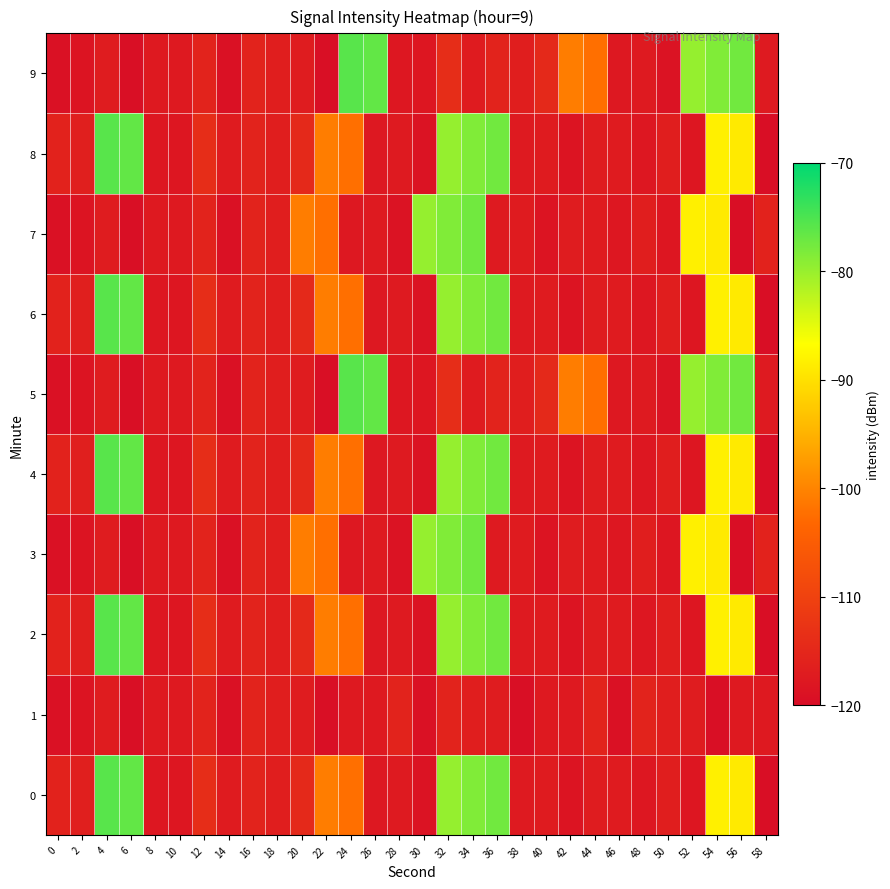

How many series are shown in this chart?

10